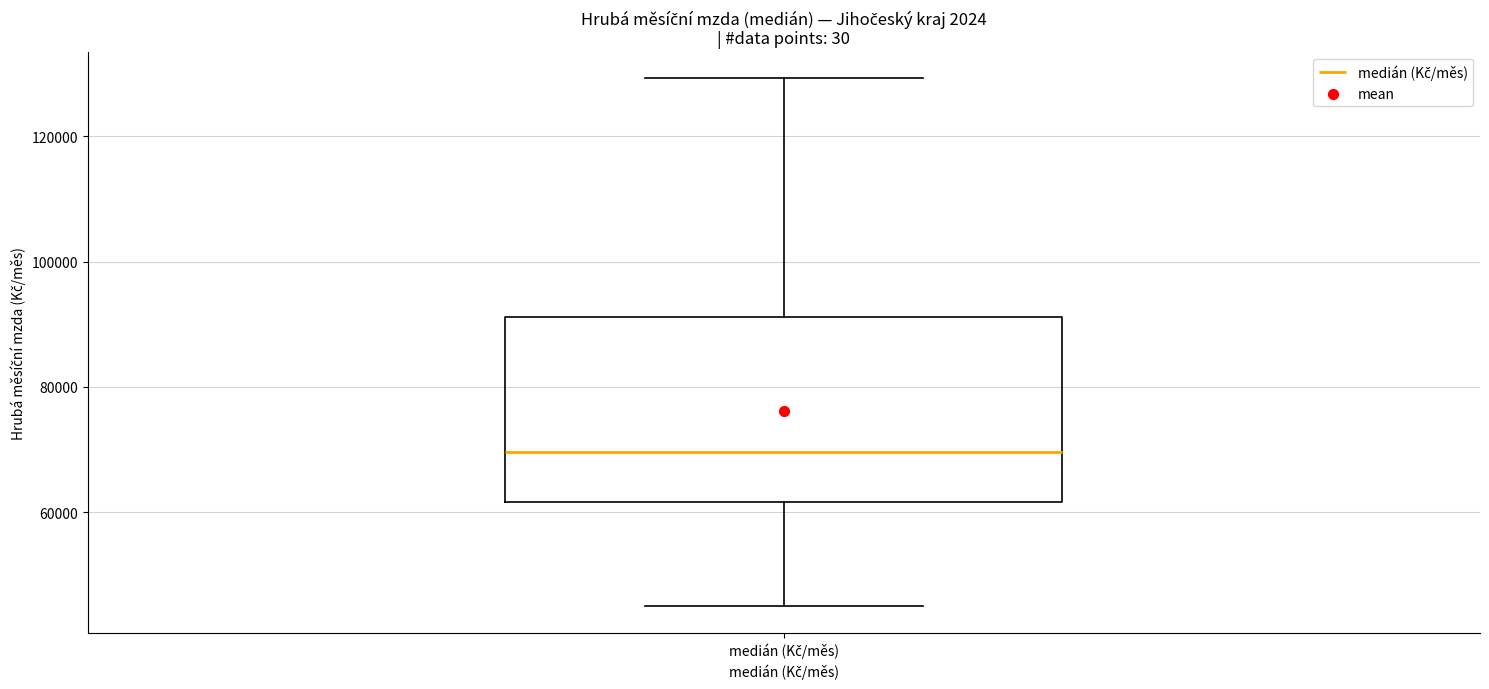

Transcribe this box plot: give where the median line is, the range the box spans, and where the two whiskers end, as read against the y-axis. The values are not printed on the chart, so give them approximately, as read against the axis.

median 70000, box 62000 to 92000, whiskers 46000 to 130000